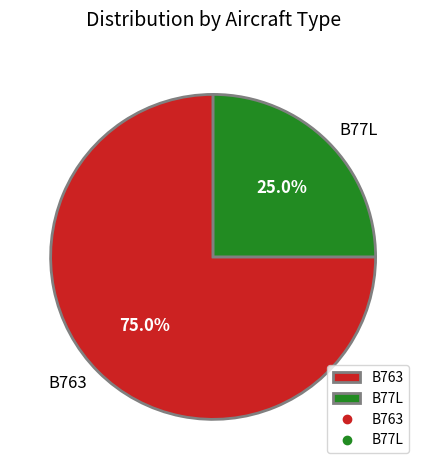

To the nearest percent, what portion does B763 represent?

75%